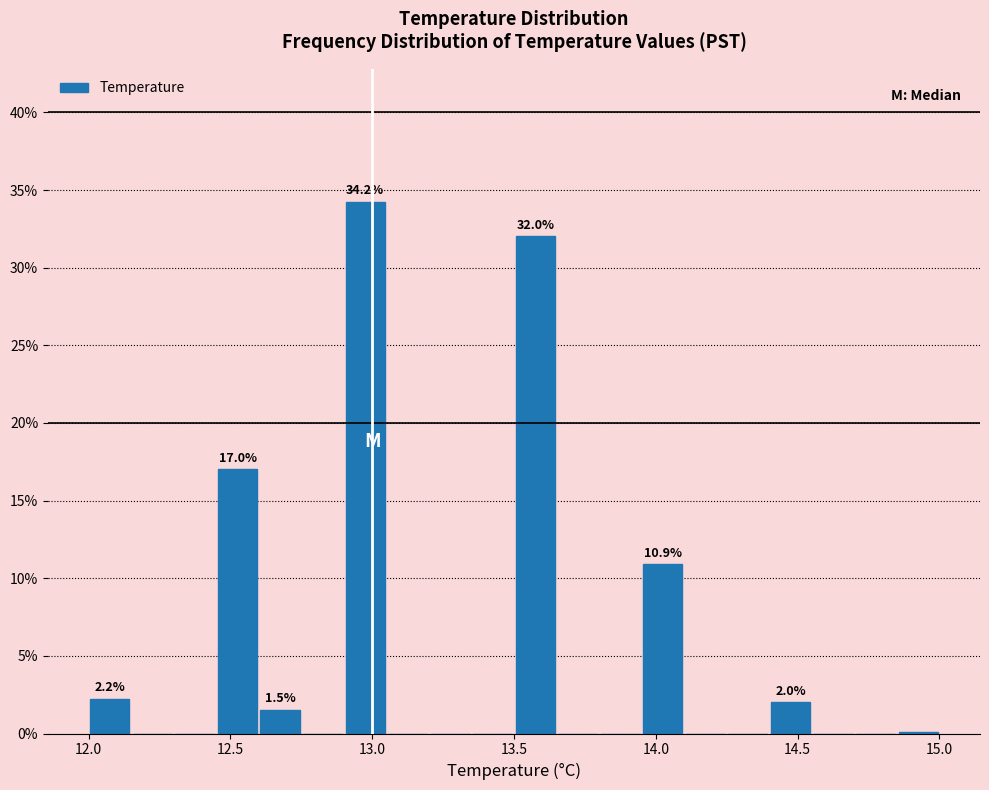

Read against the x-axis, roughly where is the centre of the tallest bar?

13.00